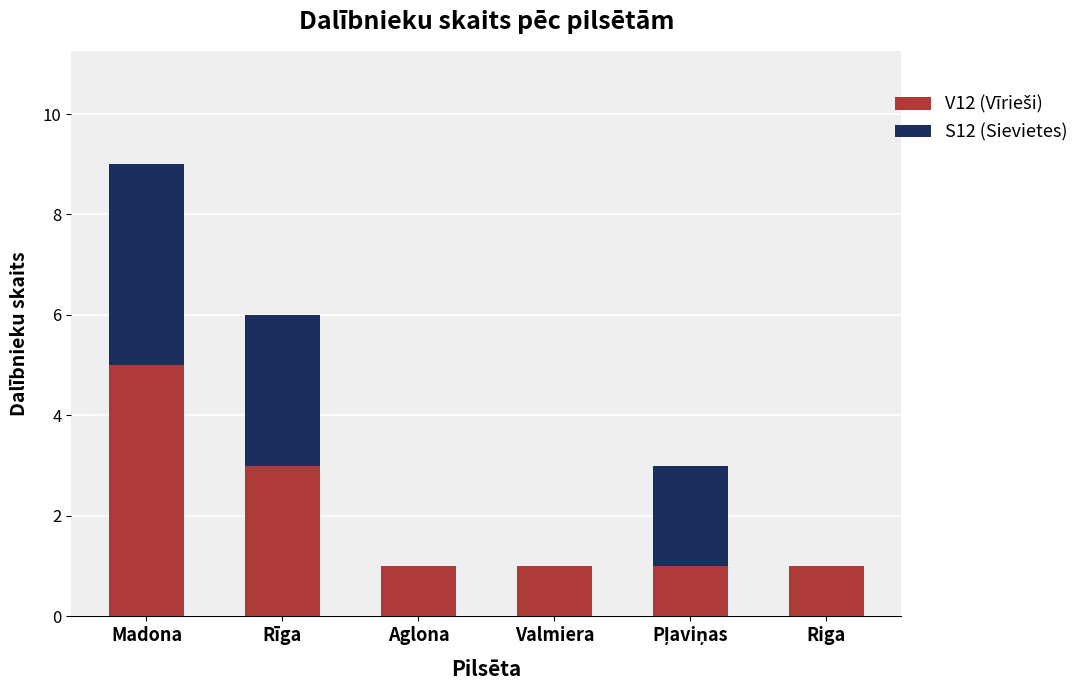

At which category is the sum across all series the highest?

Madona